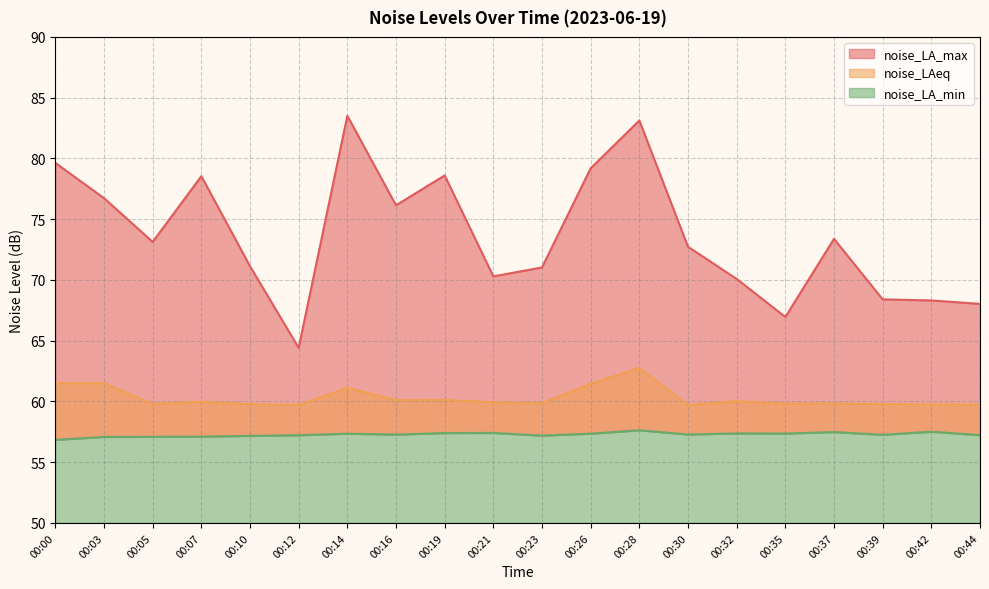

True or false: noise_LA_min and noise_LAeq cross at least once.

False